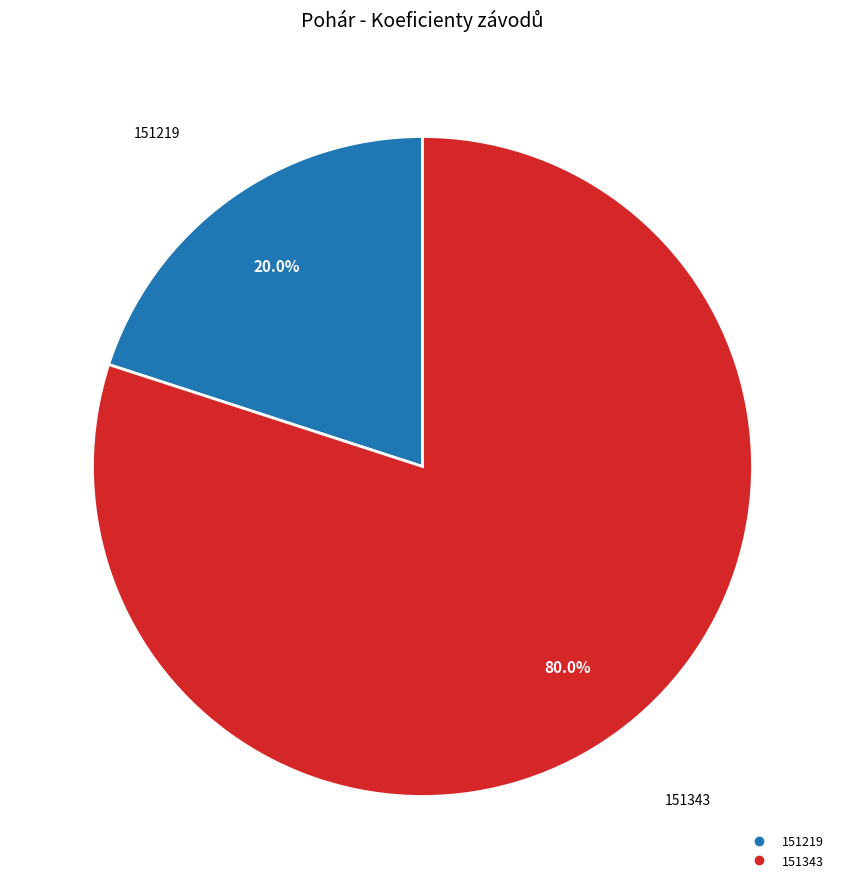

To the nearest percent, what portion does 151219 represent?

20%